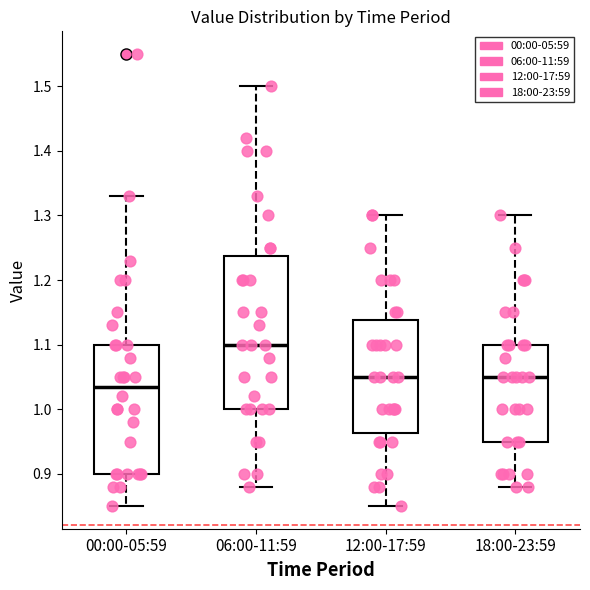

Comparing the boxes themselves (not the whiskers), which one is the tallest?

06:00-11:59